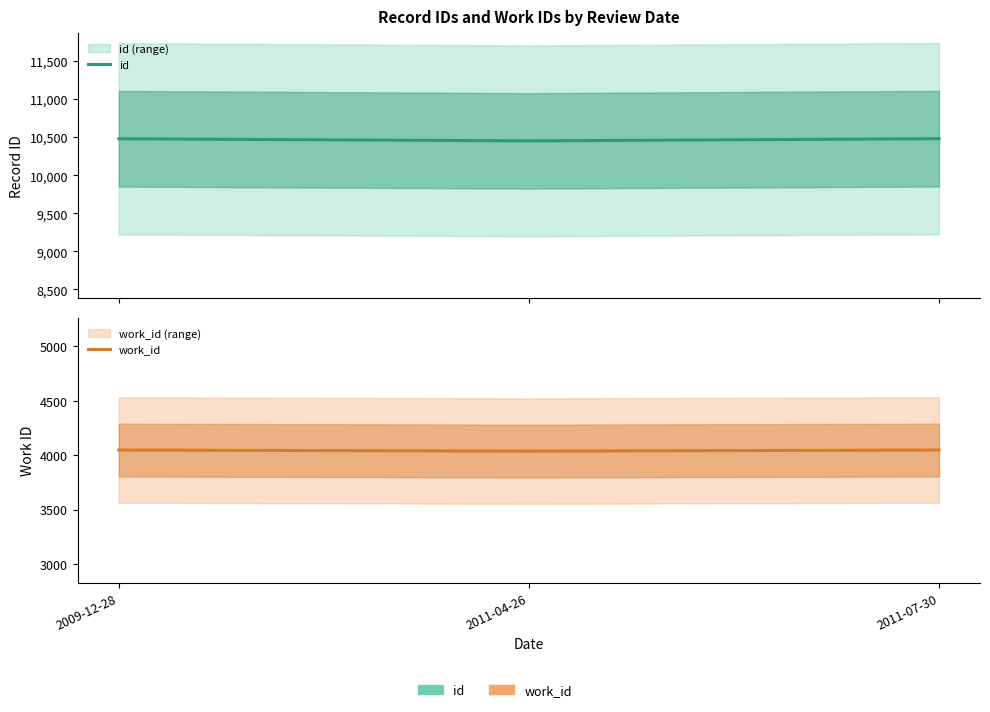

What is the label of the 1st point from the right?

2011-07-30